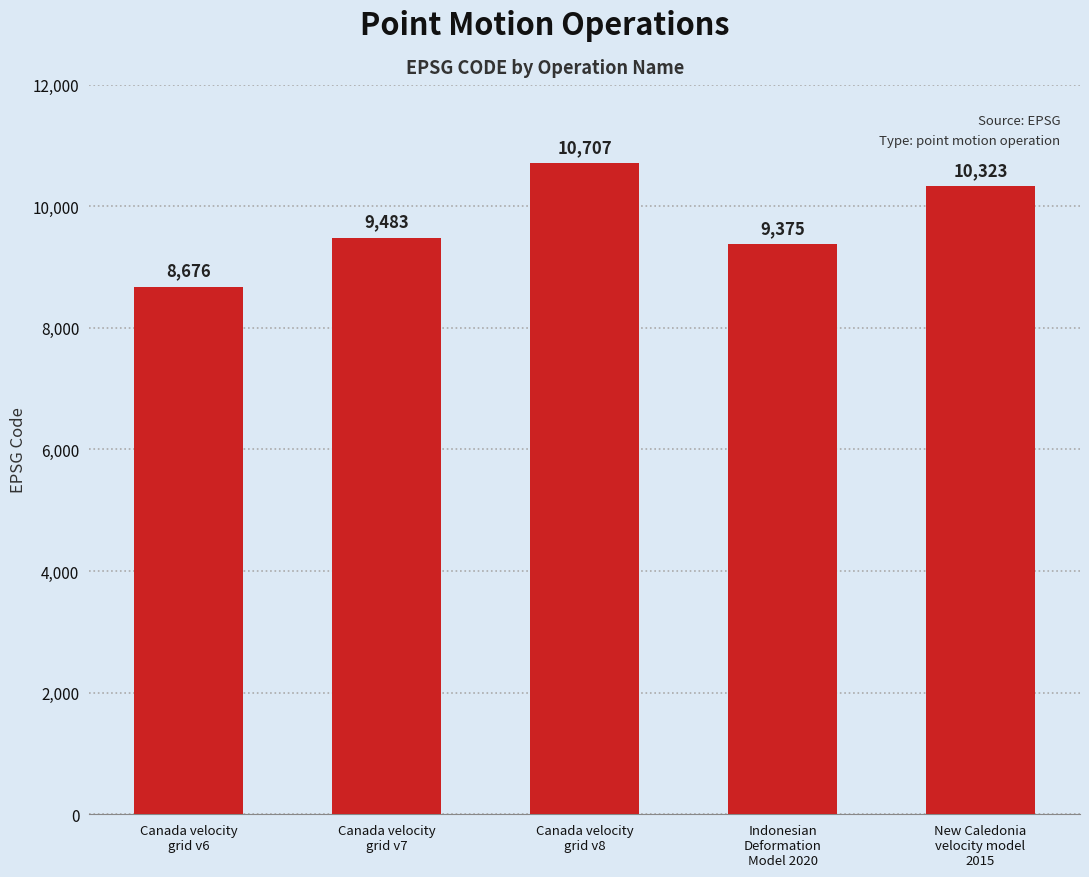

What is the label of the 5th bar from the right?

Canada velocity
grid v6